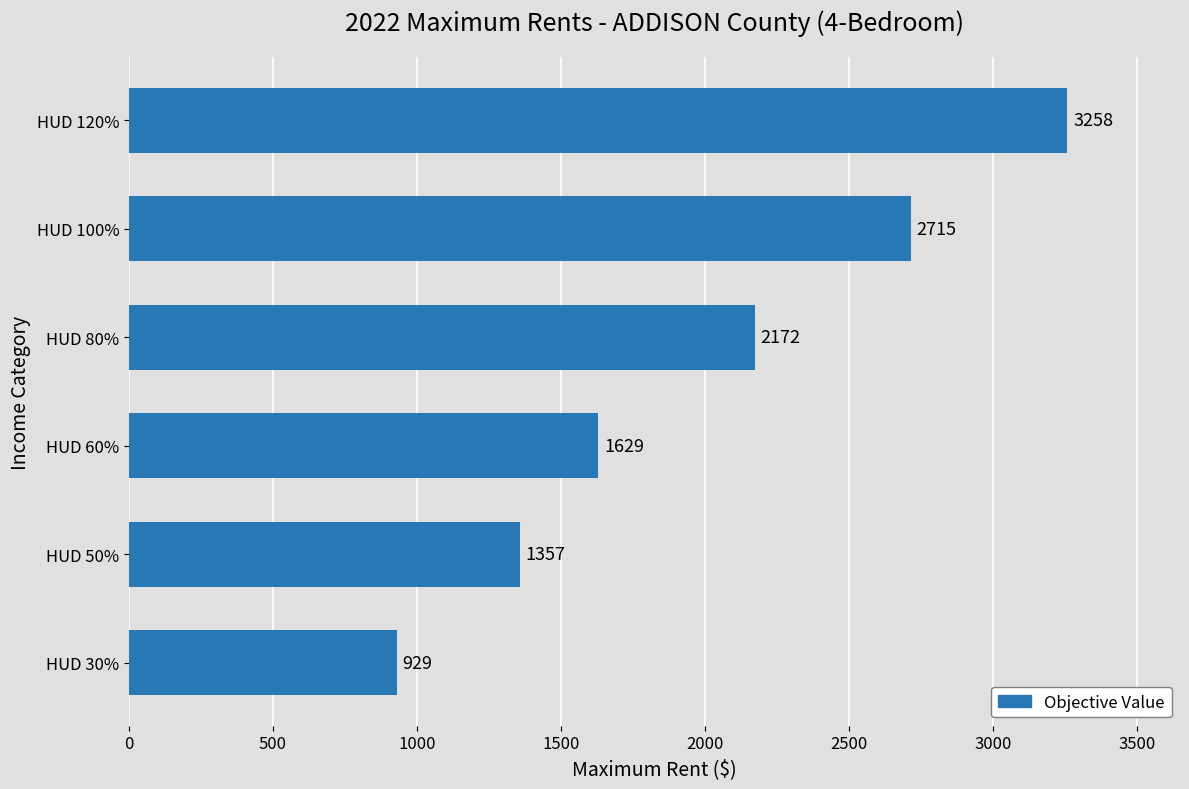

The chart shows a value of 3279 at HUD 80%. True or false?

False